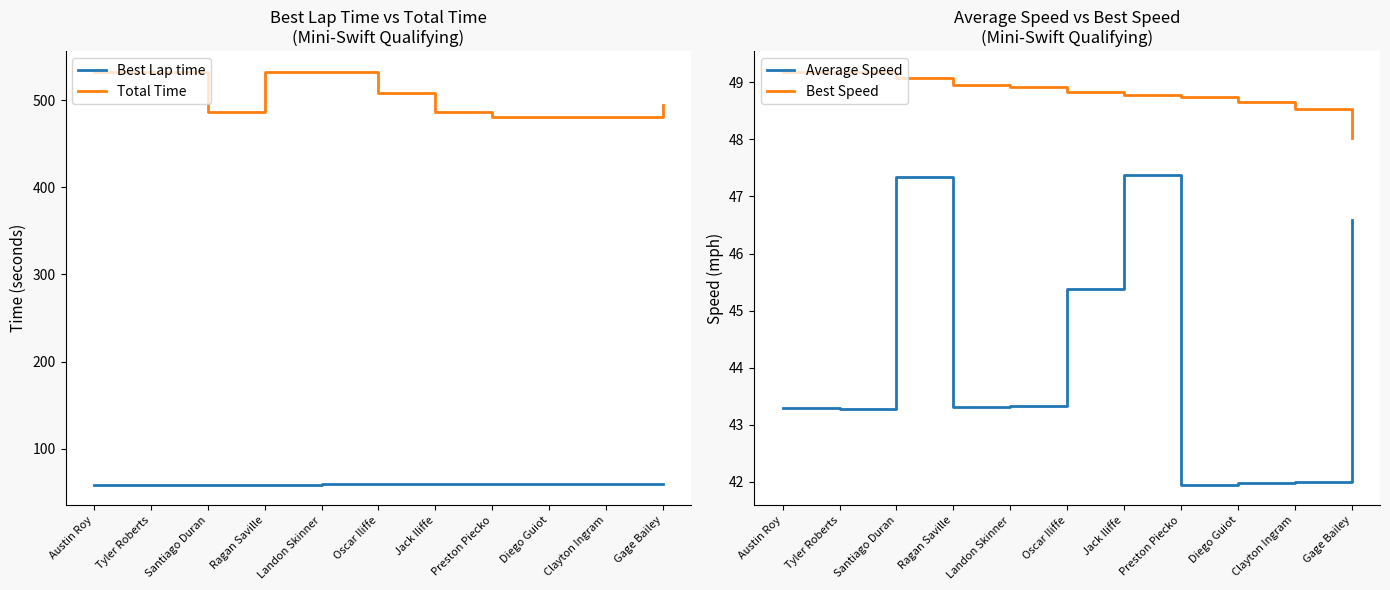

What is the sum of all Average Speed values?

485.8